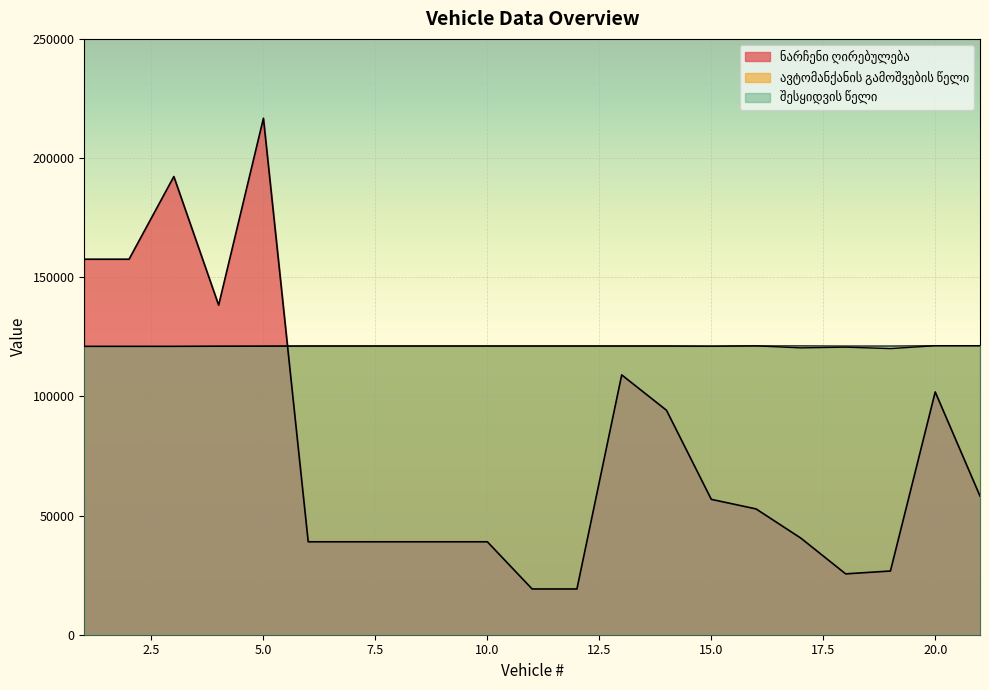

How many data points does each series have?

21